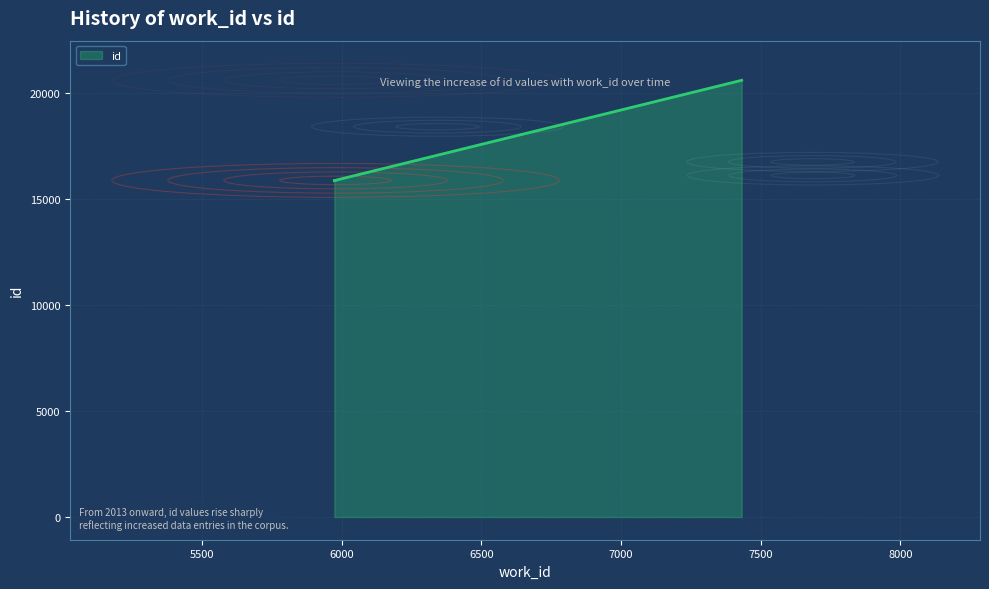

Where does the data first go above 15893?

5978